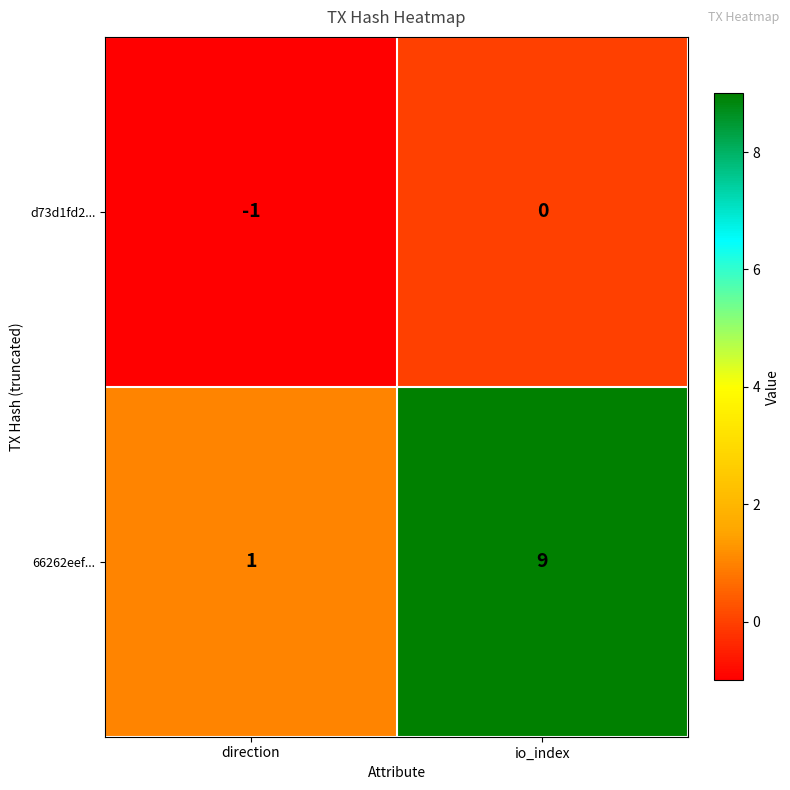

Rank the series at io_index from lowest to highest value.

d73d1fd2..., 66262eef...